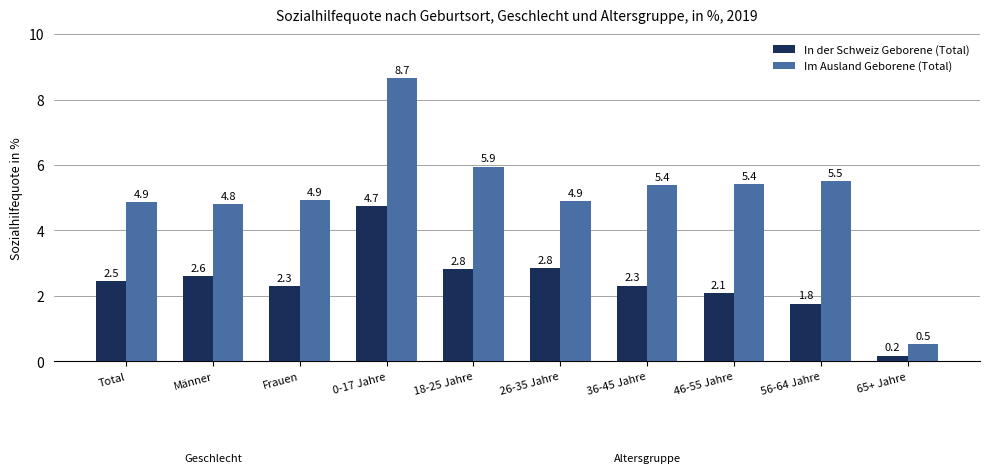

The value of Im Ausland Geborene (Total) at 0-17 Jahre is 2.6. True or false?

False